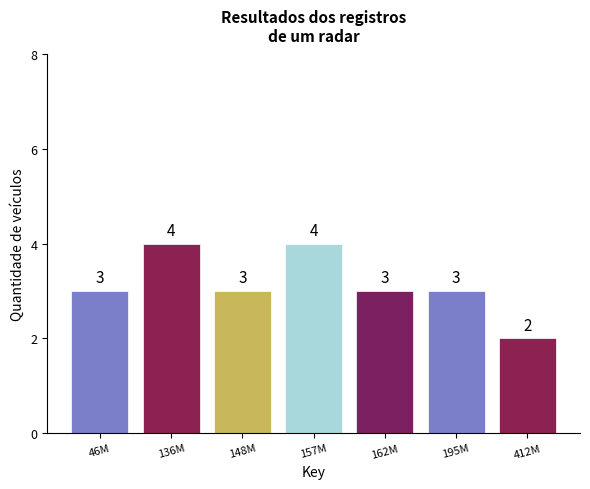

Reading left to right, list all the values displayed in this chart.

3	4	3	4	3	3	2